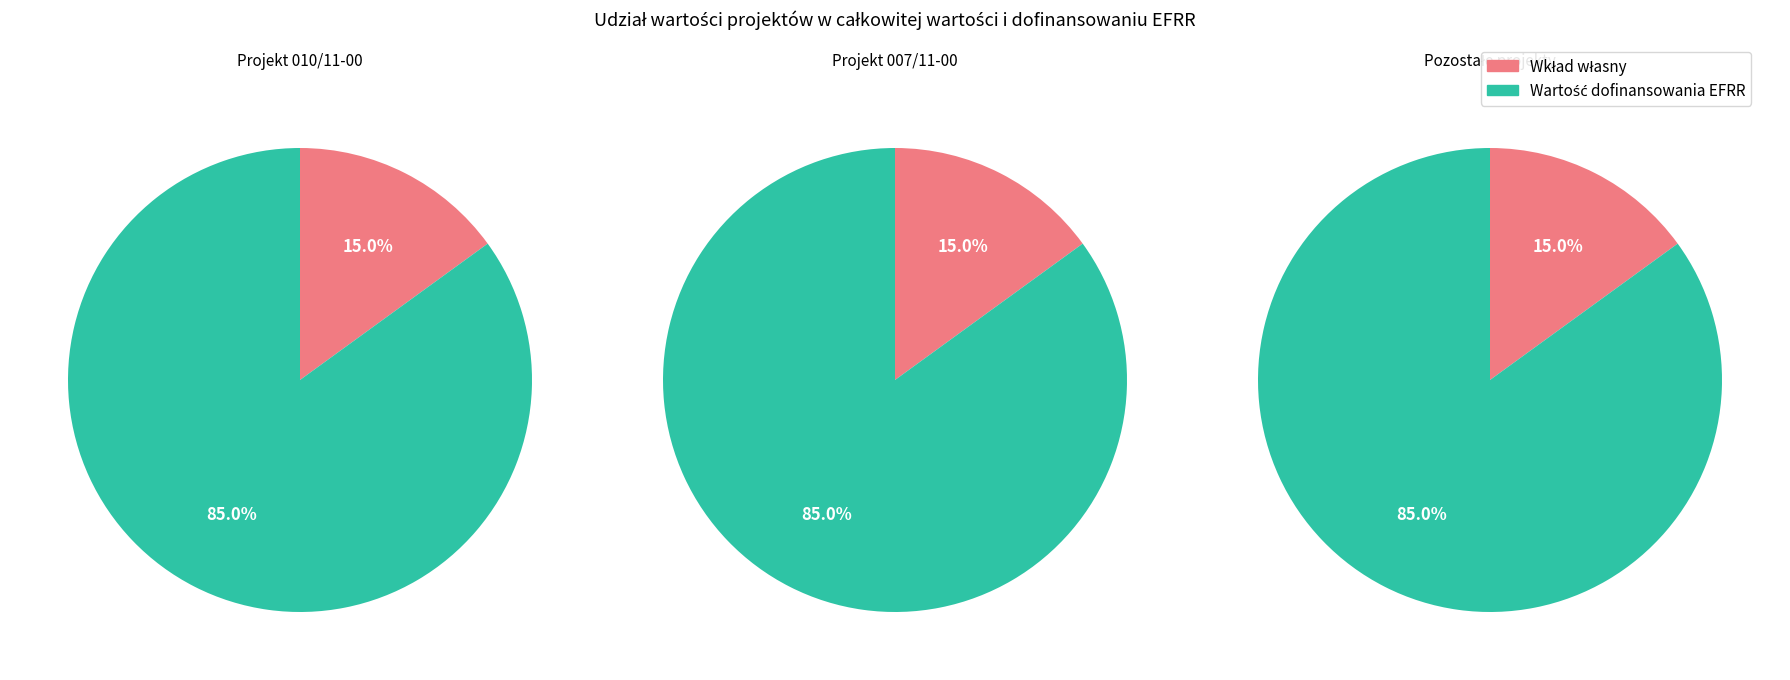

Is there any slice that represents more than half of the pie?

Yes